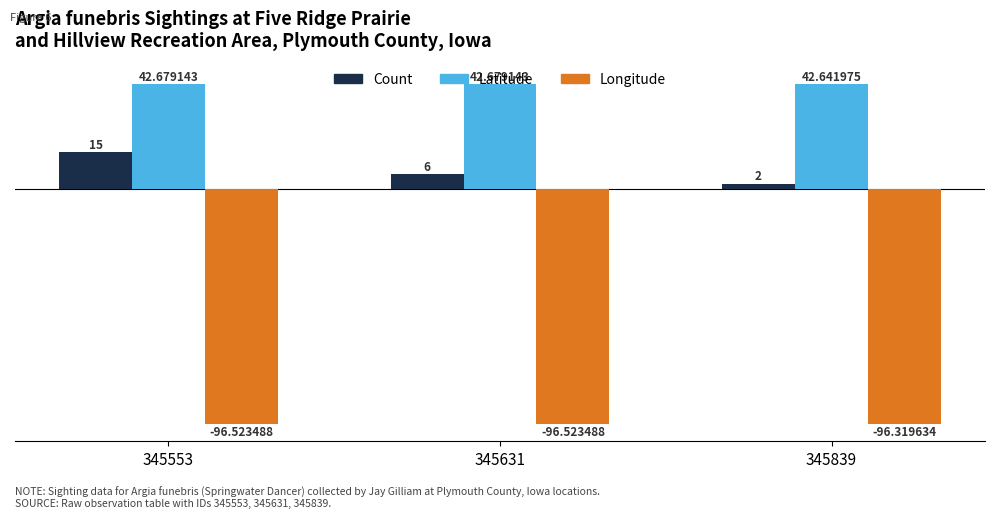

Count the number of data series in this chart.

3